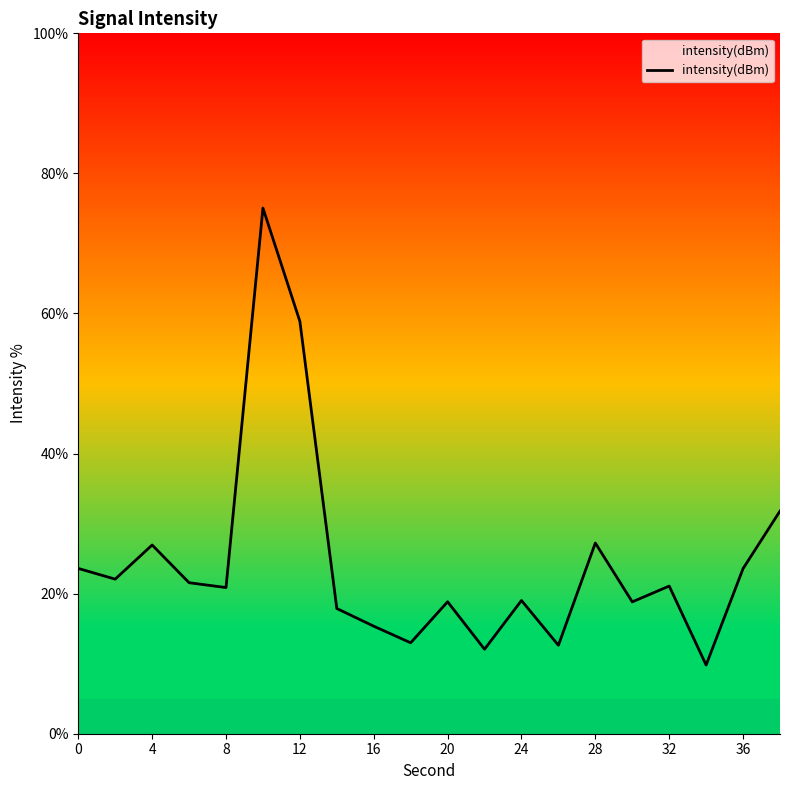

The value at 0 is 23.6. True or false?

True